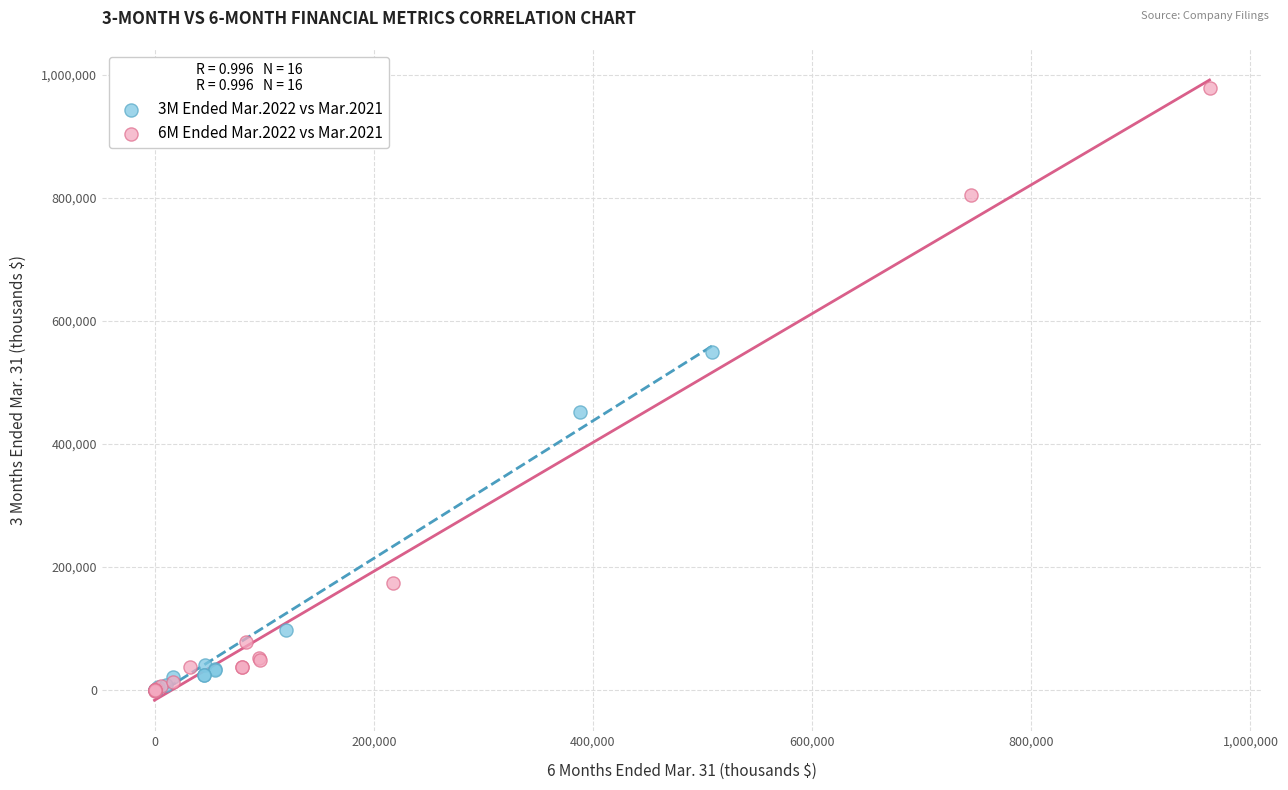

Which series has the widest spread of Y values?

6M Ended Mar.2022 vs Mar.2021